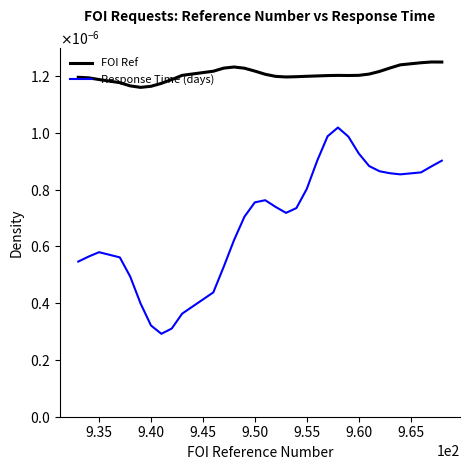

Which series has the largest range (max minus min)?

Response Time (days)